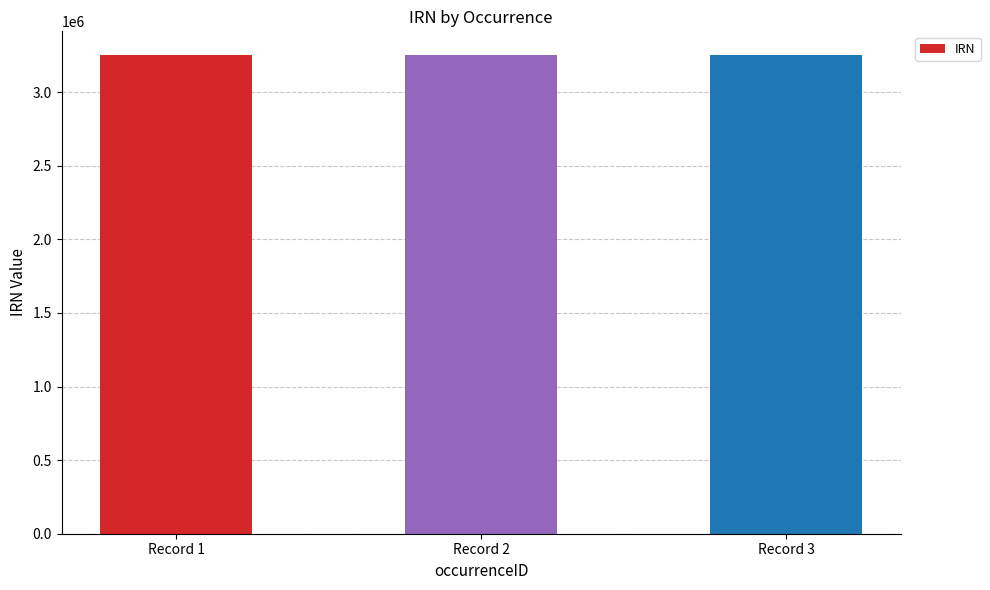

What is the ratio of the value at Record 3 to the value at Record 1?

1.0